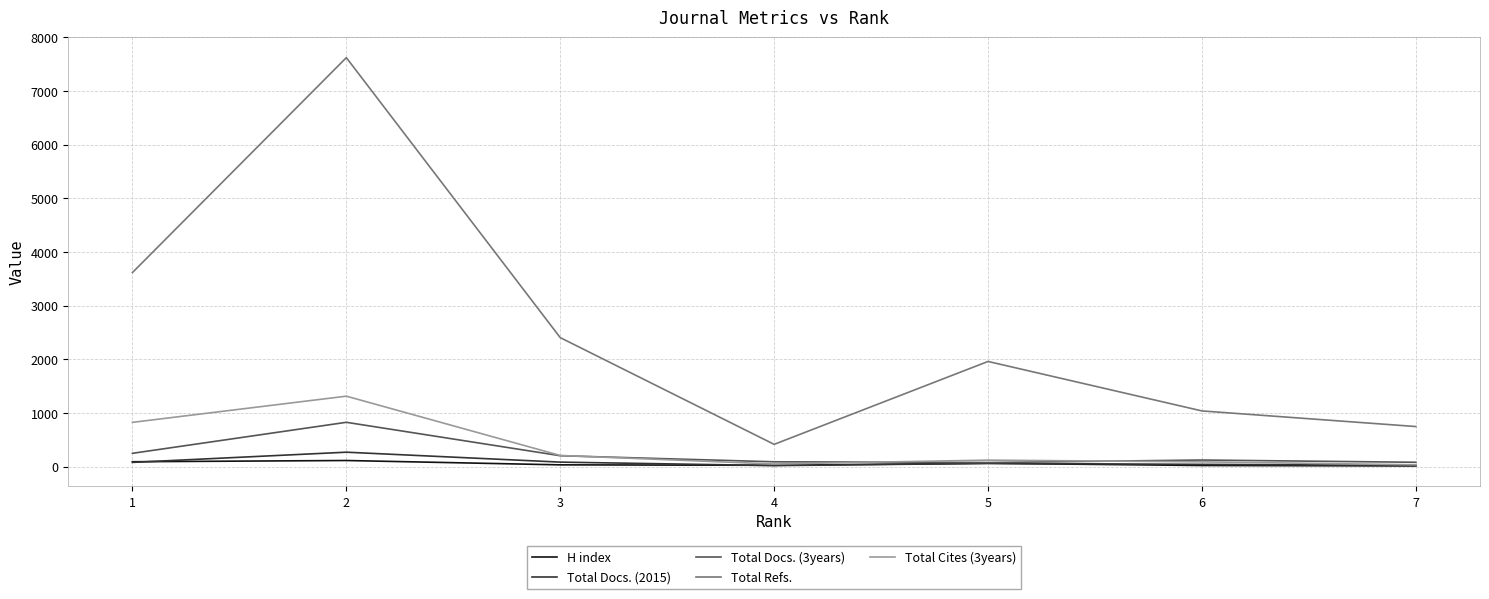

Which series has the largest total across all categories?

Total Refs.